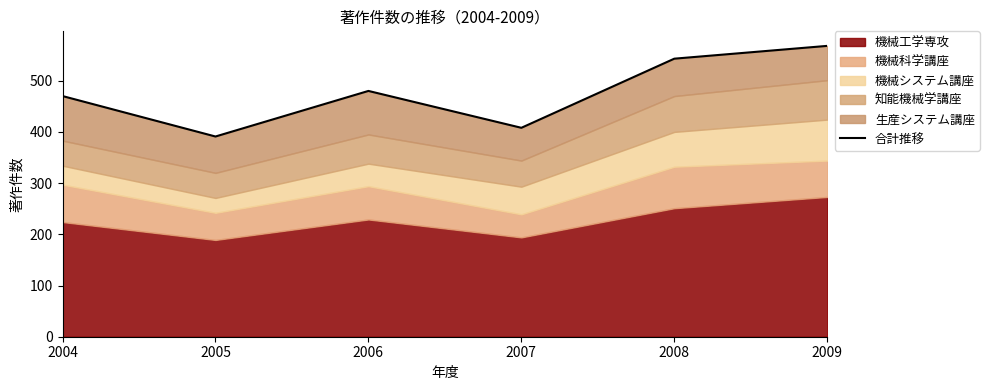

List the labels in order of value, largest first.

2009, 2008, 2006, 2004, 2007, 2005